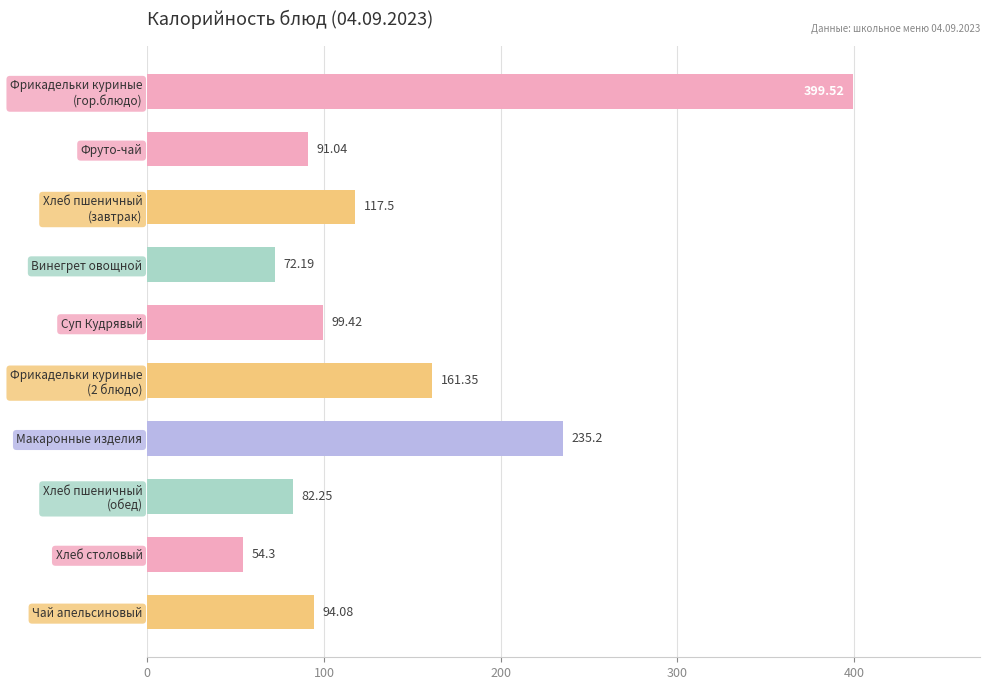

What is the average value?

140.7